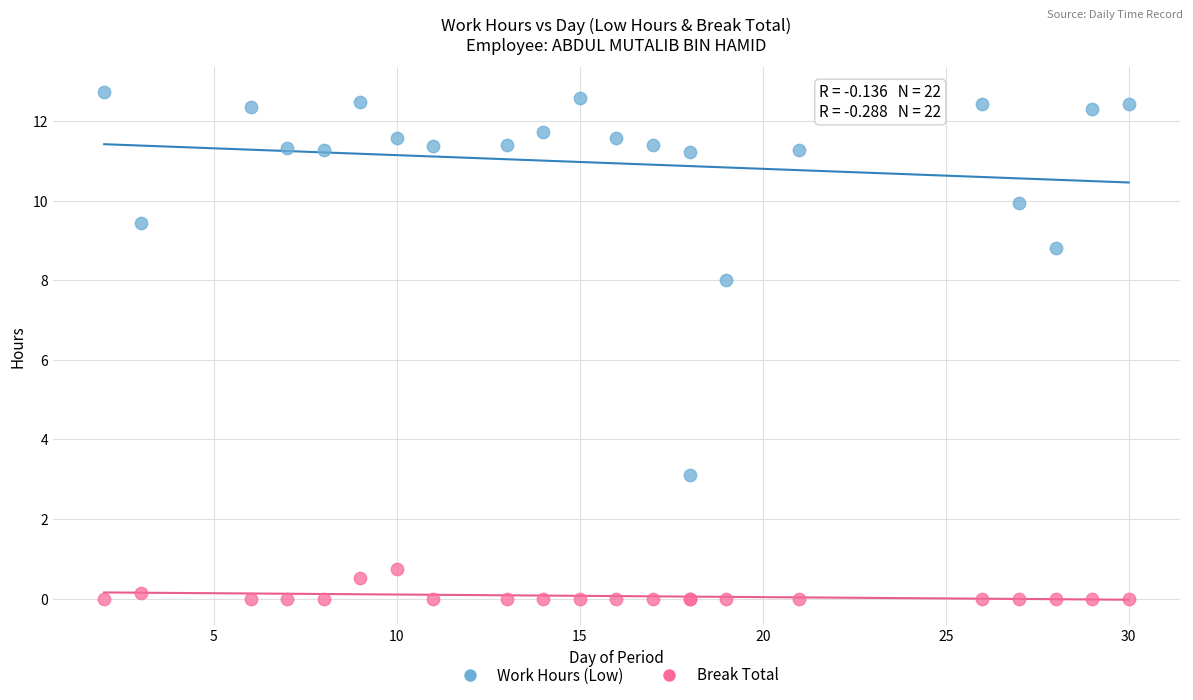

Which series reaches the minimum Y coordinate?

Break Total